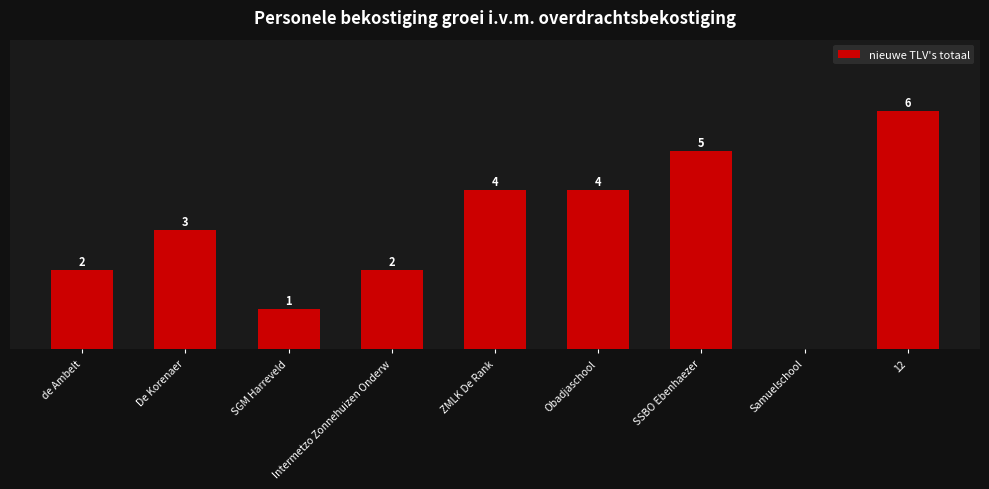

Between de Ambelt and ZMLK De Rank, which is larger?

ZMLK De Rank